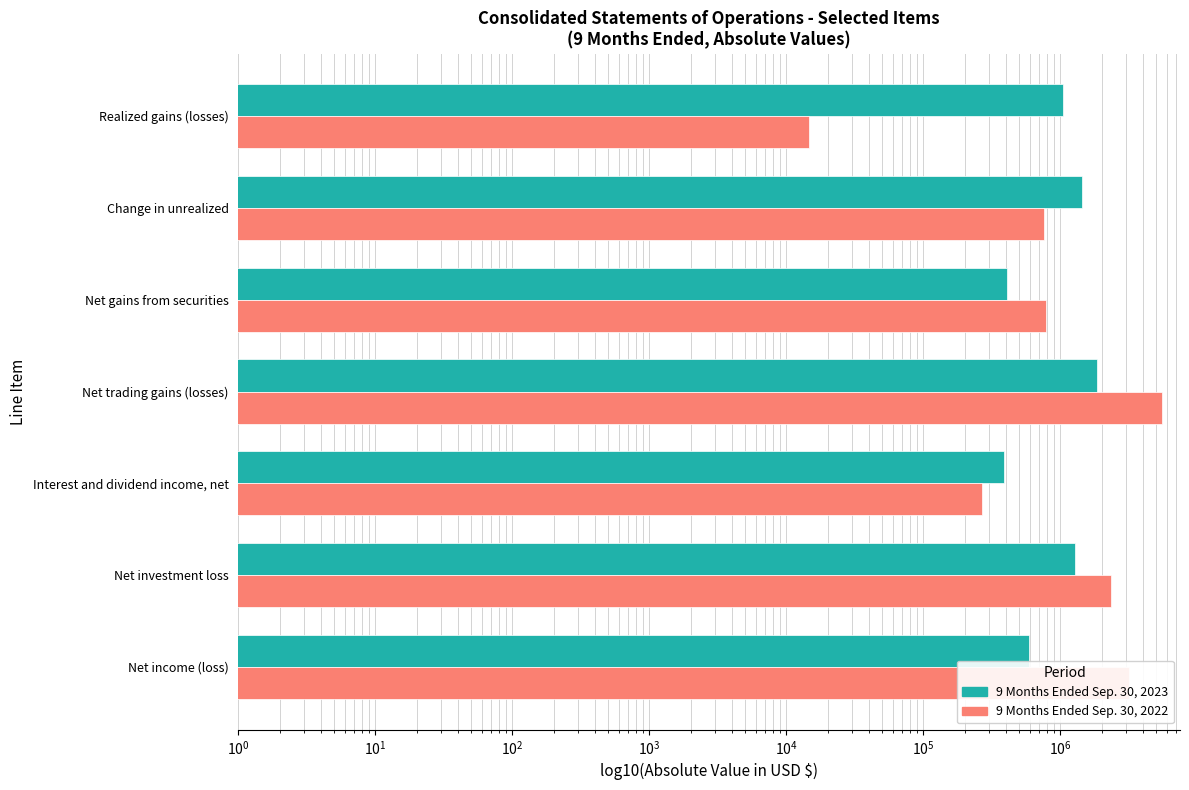

How many series are shown in this chart?

2